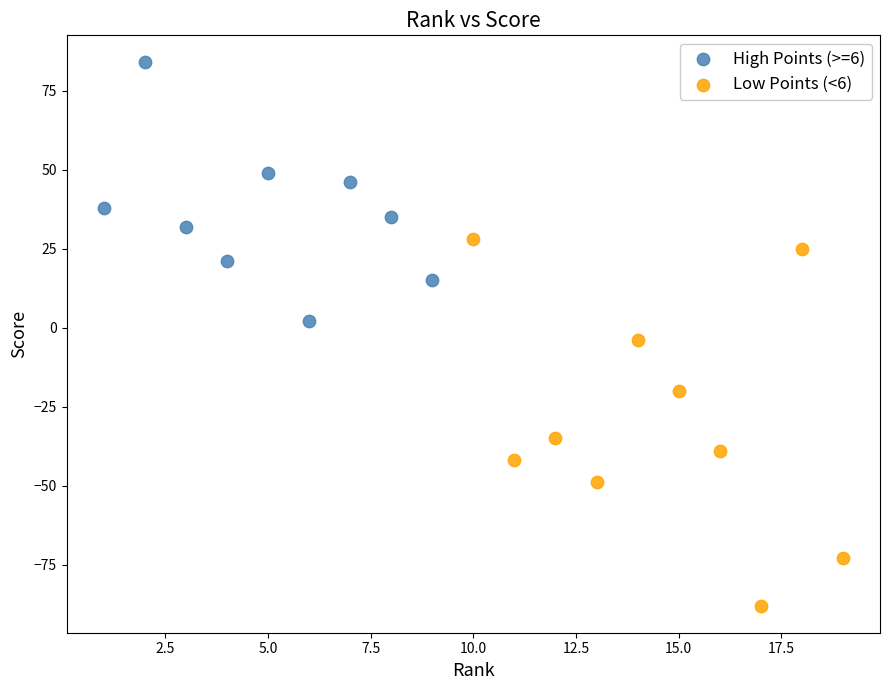

What are all the series names shown in the legend?

High Points (>=6), Low Points (<6)